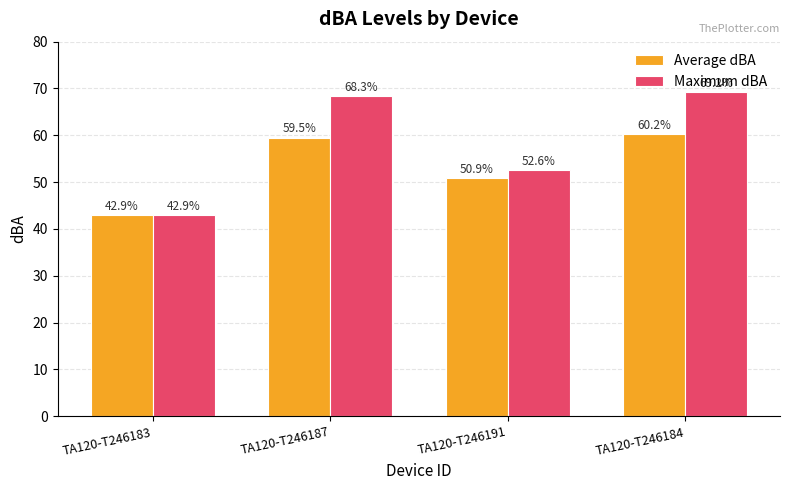

List the series in order of their overall mean, lowest first.

Average dBA, Maximum dBA